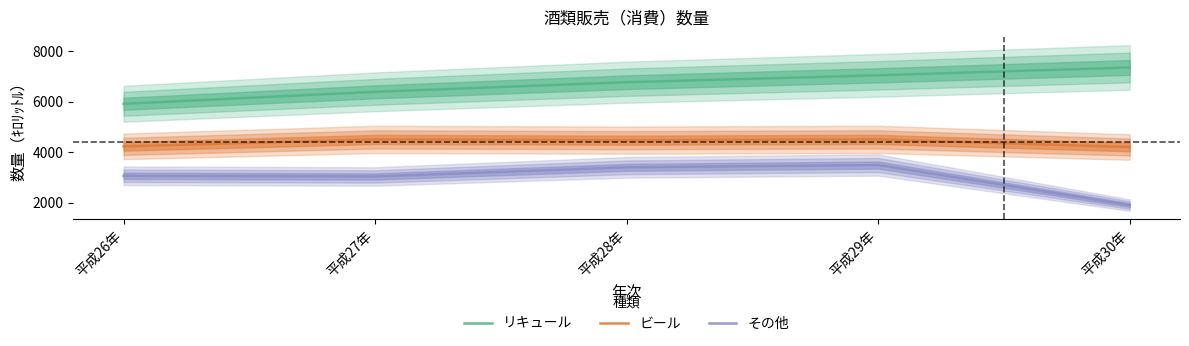

What are all the series names shown in the legend?

リキュール, ビール, その他